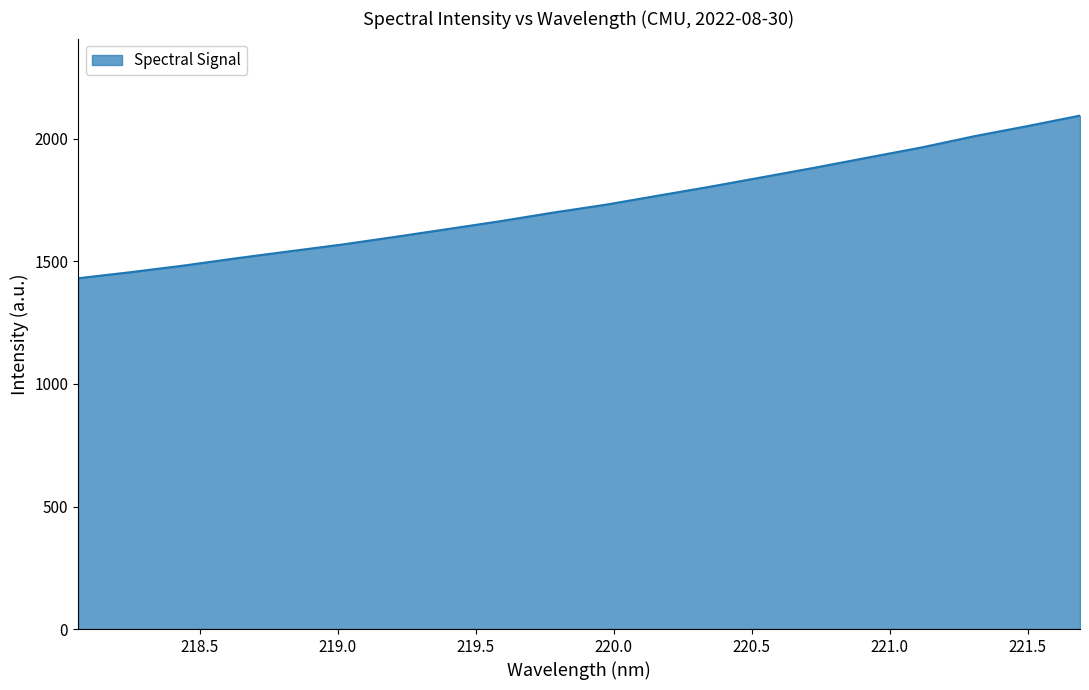

What is the minimum value shown in the chart?

1431.5